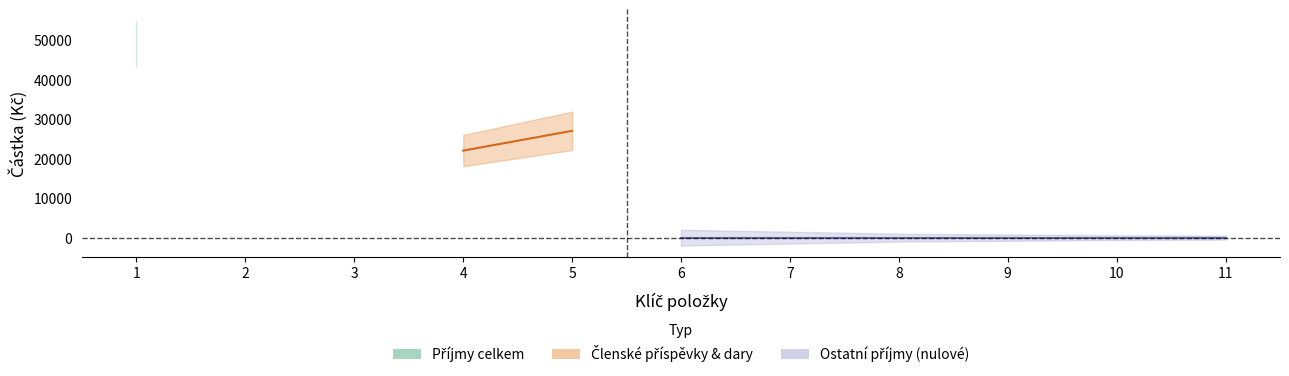

How many values are above zero?

3